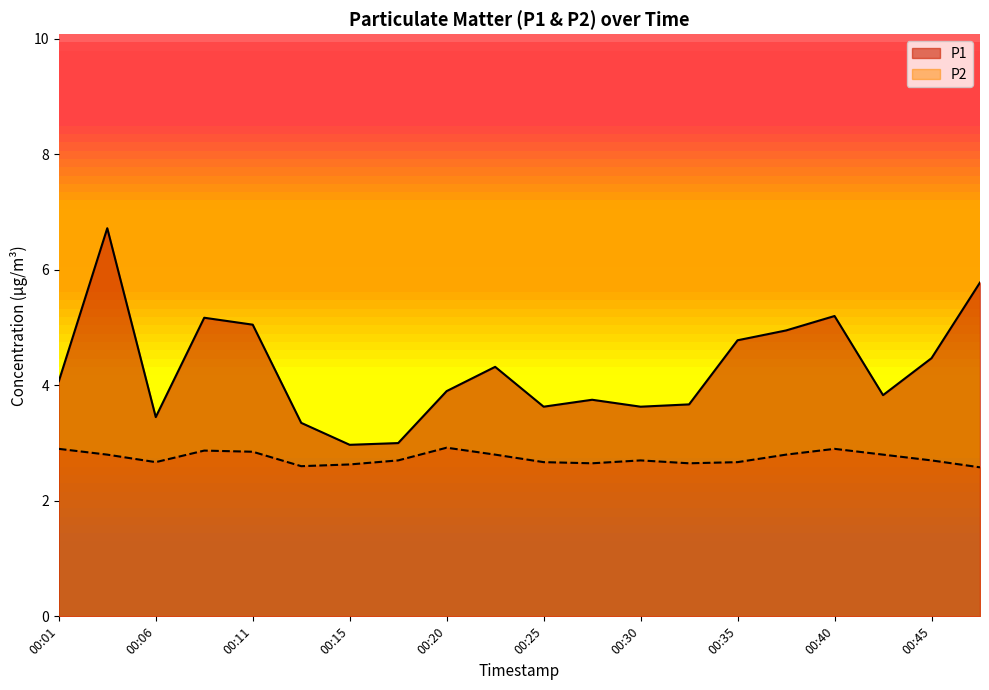

Read the P2 value at 00:37.

2.8